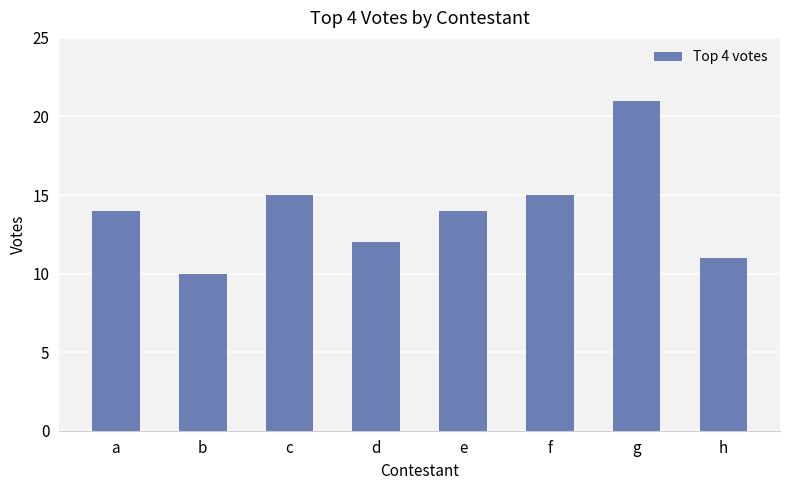

The chart shows a value of 15 at f. True or false?

True